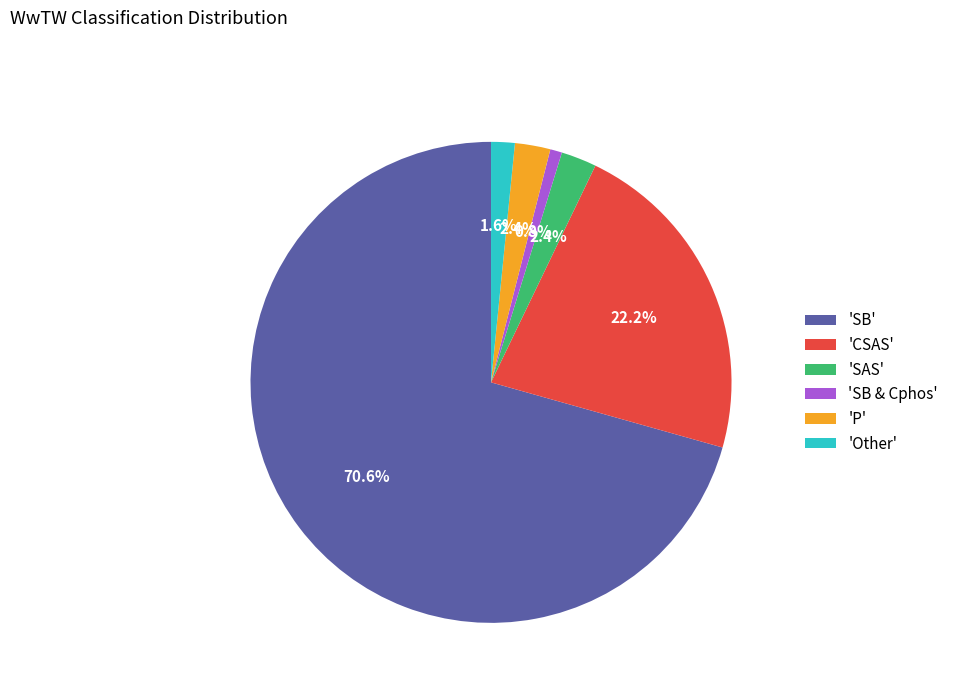

What percentage do 'SAS' and 'Other' together represent?

4.0%